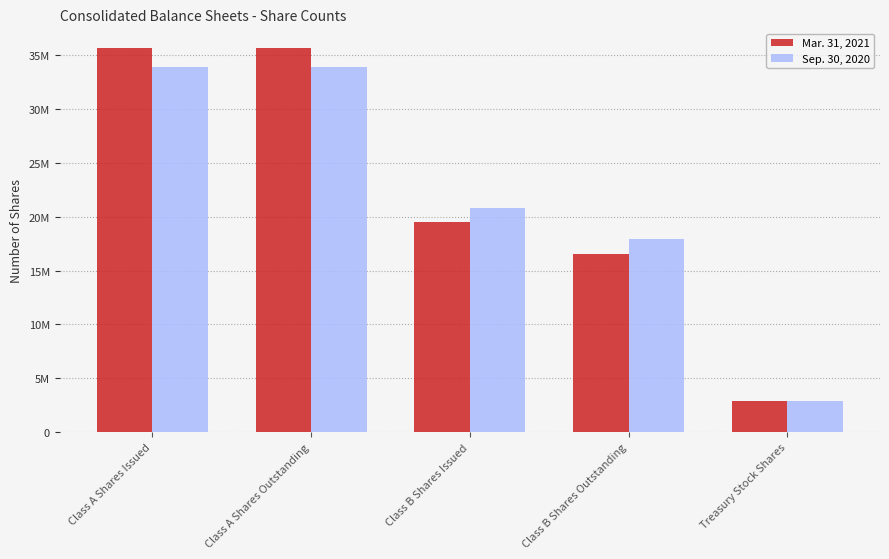

What is the value of the Sep. 30, 2020 bar at the 4th from the left?

17905861